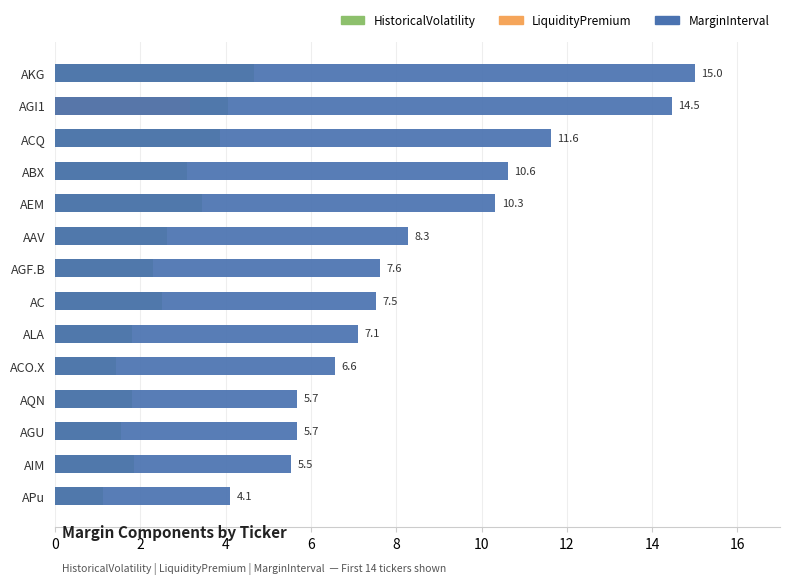

How many series are shown in this chart?

3